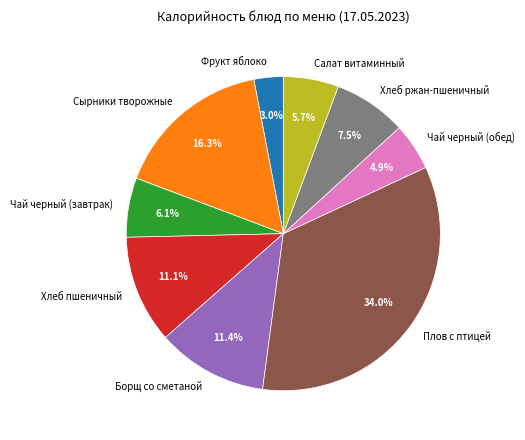

Do Фрукт яблоко and Хлеб ржан-пшеничный together represent more than half of the pie?

No